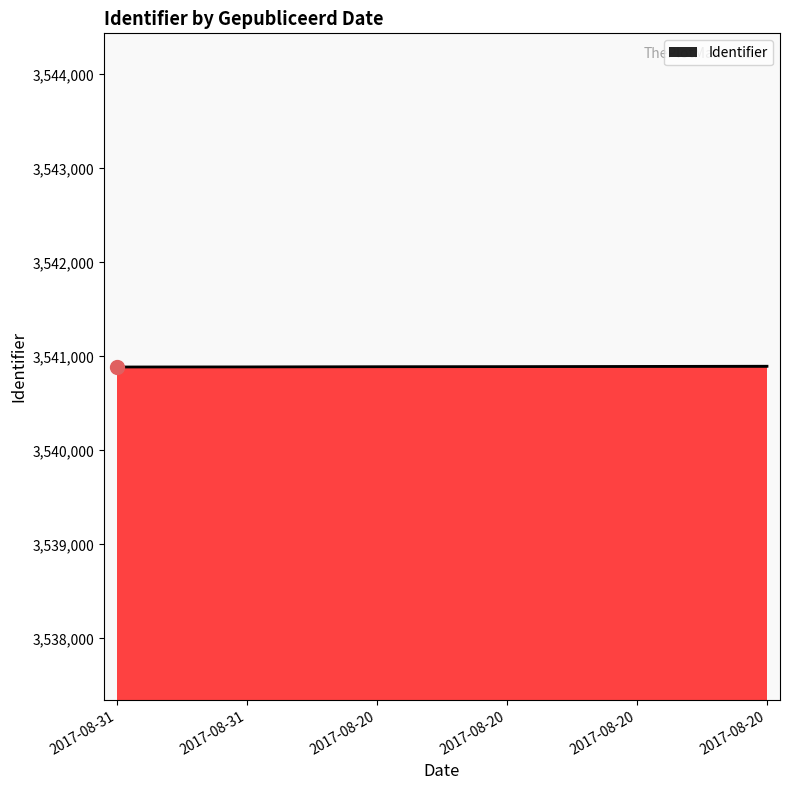

How many series are shown in this chart?

1